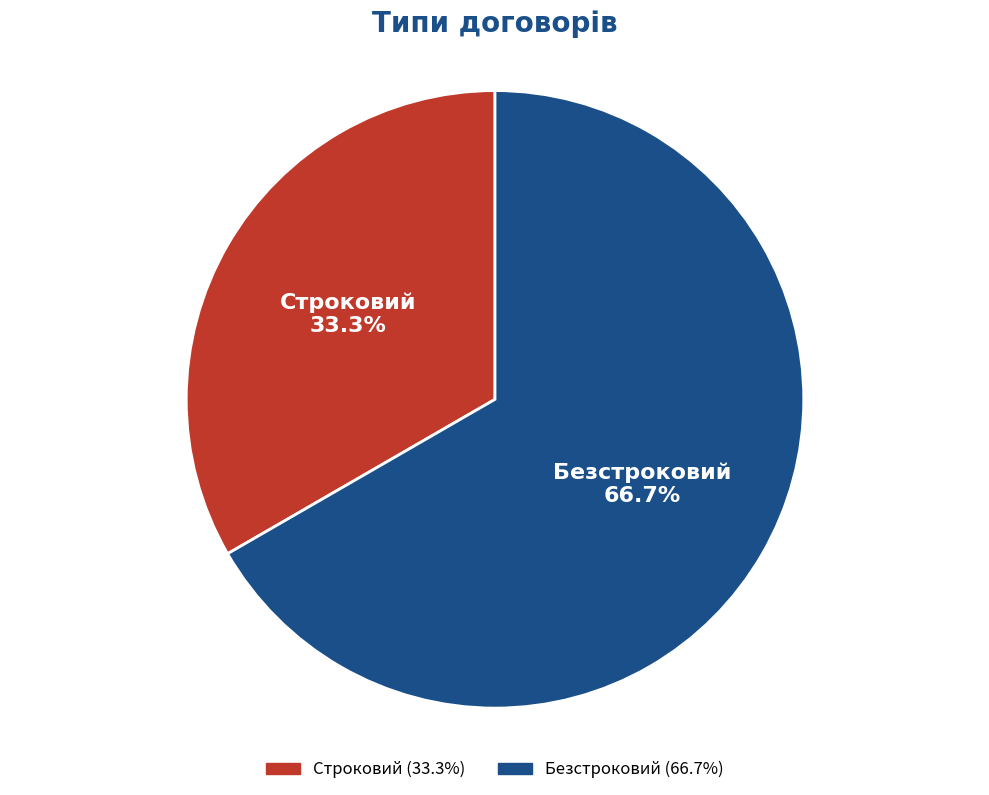

Count the number of slices in the pie.

2